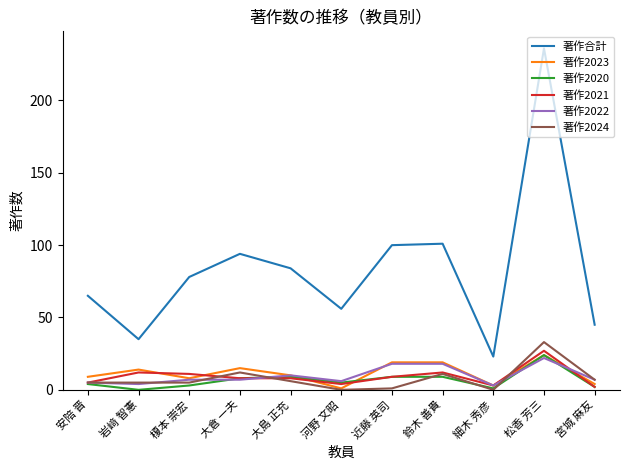

True or false: 著作合計 and 著作2022 intersect in this chart.

False